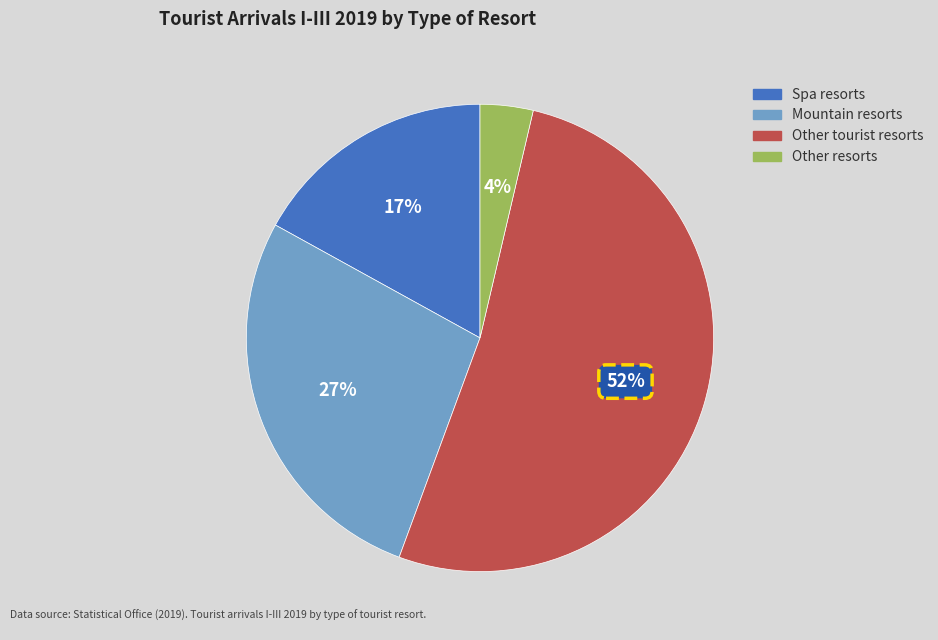

Is Spa resorts the majority of the pie?

No